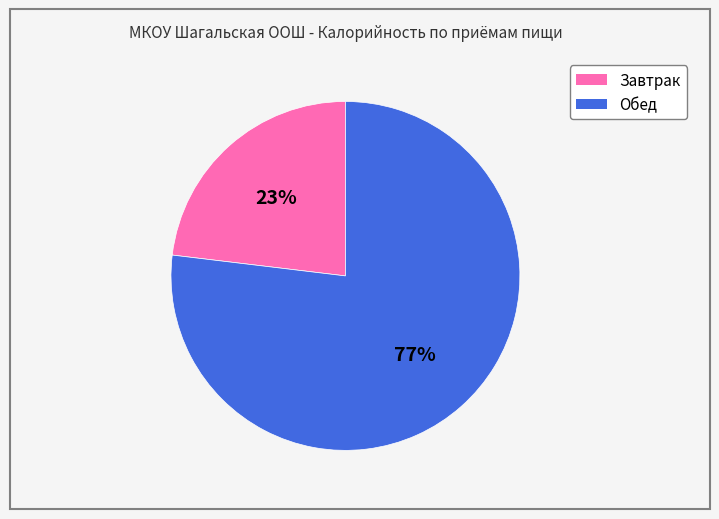

Which category accounts for the majority?

Обед